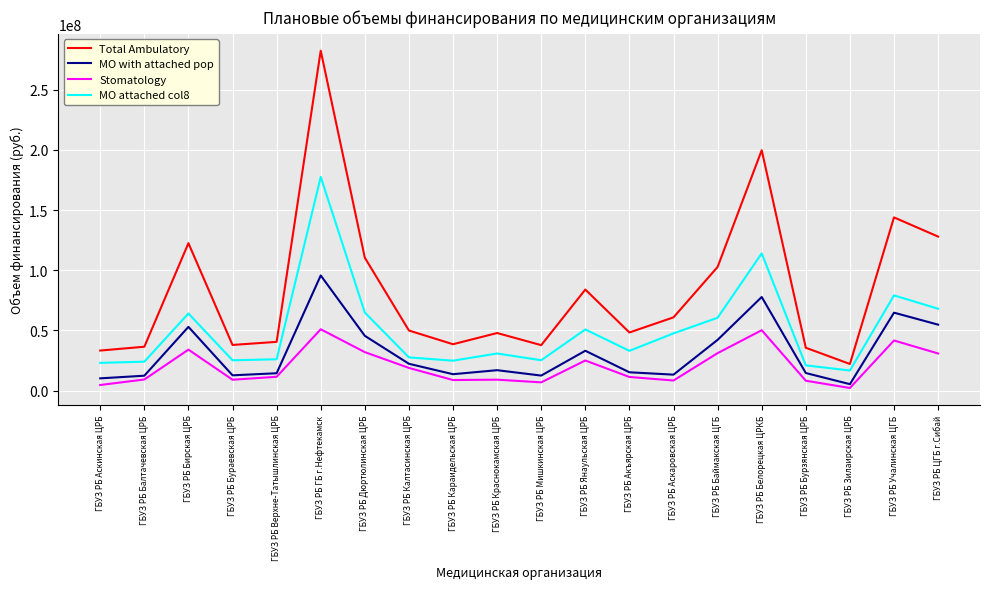

What is the spread (max minus min) of values at ГБУЗ РБ Мишкинская ЦРБ?

30896662